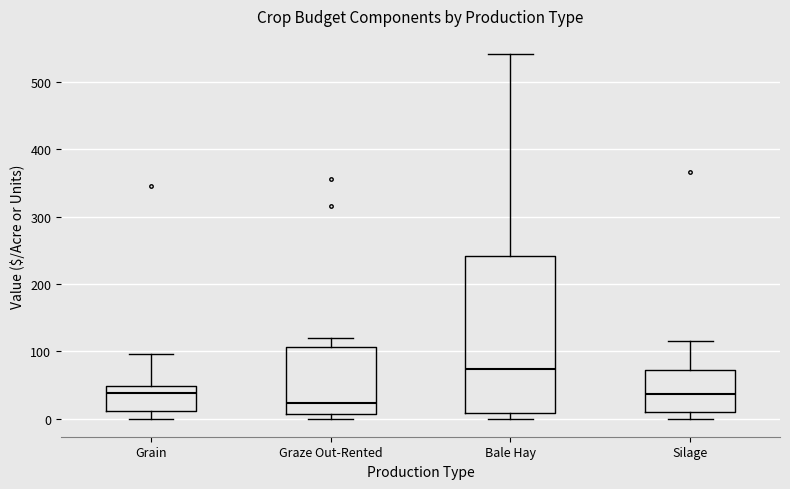

Reading left to right, read every box against the y-axis: the position of its median line, the range the box covers, and the ends of its whiskers. The values are not printed on the chart, so give them approximately, as read against the axis.

Grain: median 40, box 10 to 50, whiskers 0 to 100
Graze Out-Rented: median 20, box 10 to 110, whiskers 0 to 120
Bale Hay: median 70, box 10 to 240, whiskers 0 to 540
Silage: median 40, box 10 to 70, whiskers 0 to 120